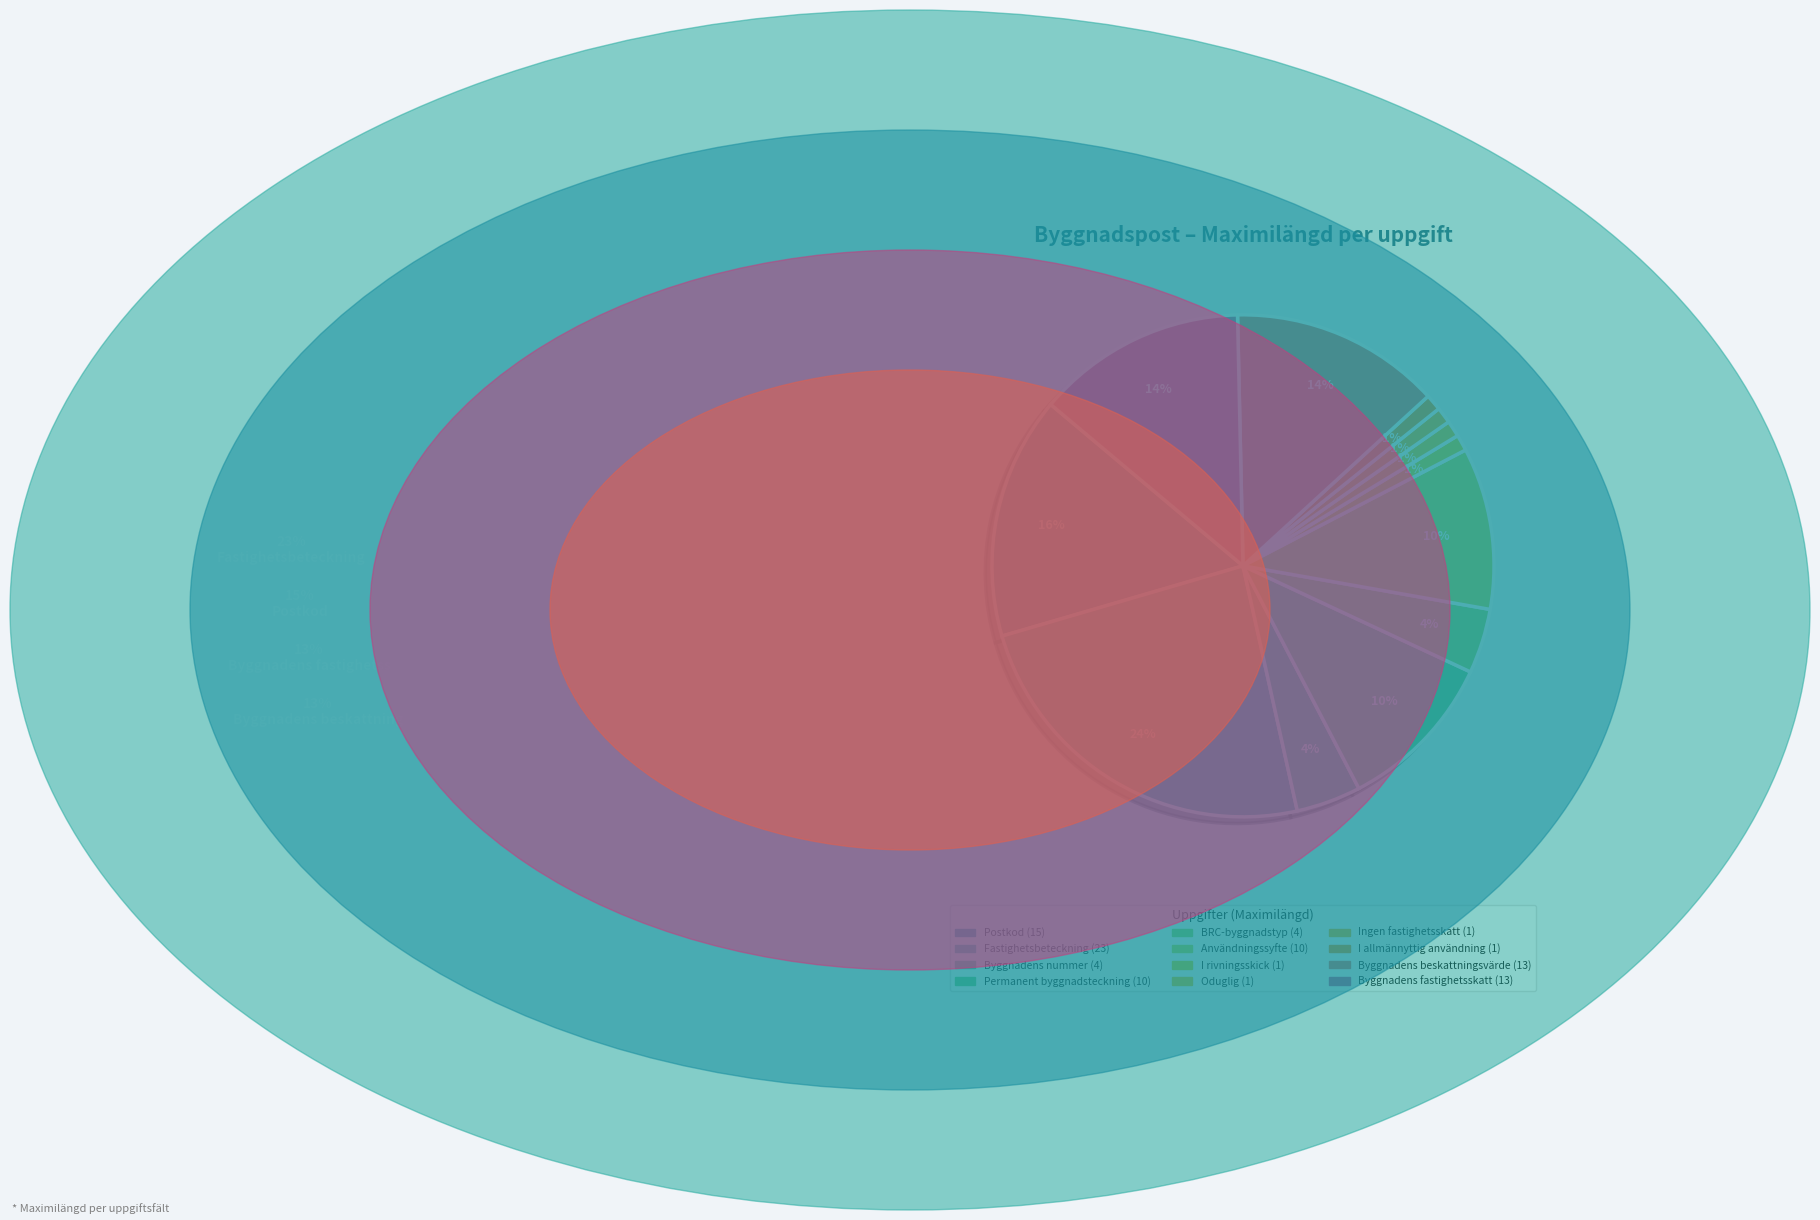

To the nearest percent, what is the combined percentage of Användningssyfte and BRC-byggnadstyp?

15%